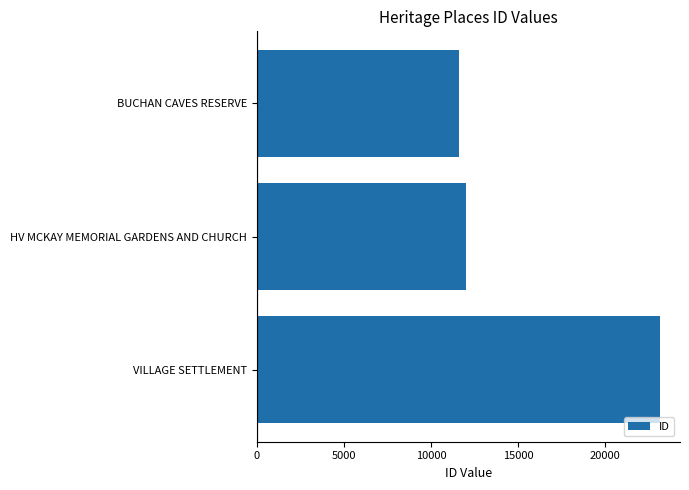

List the labels in order of value, largest first.

VILLAGE SETTLEMENT, HV MCKAY MEMORIAL GARDENS AND CHURCH, BUCHAN CAVES RESERVE